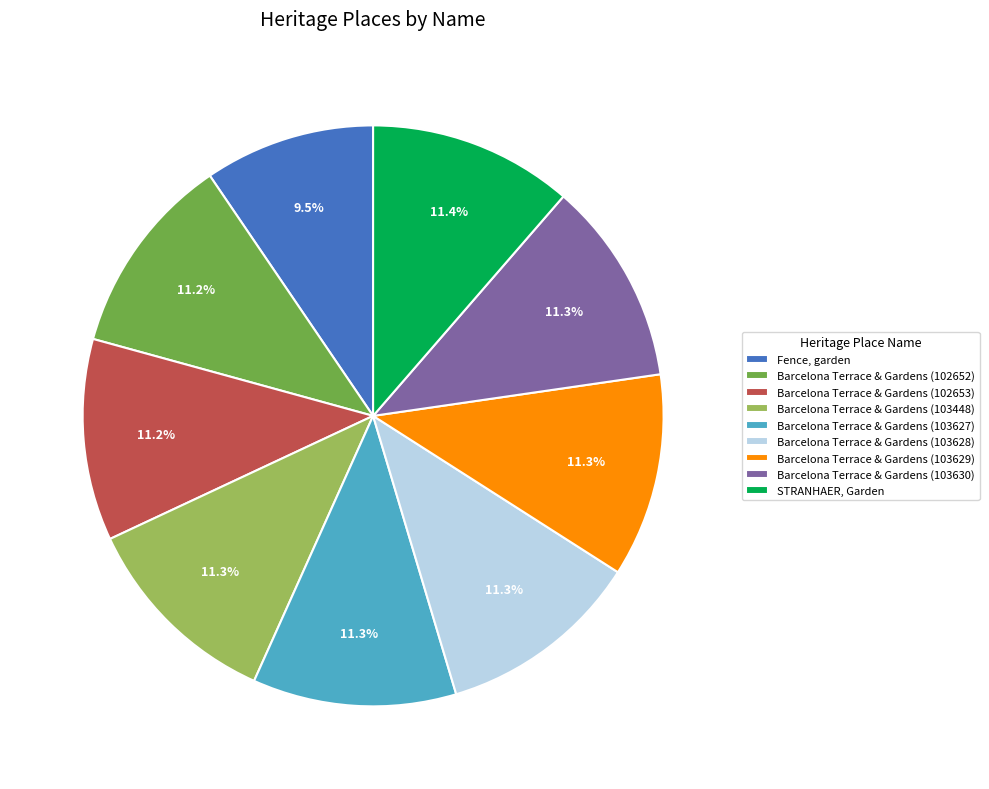

The Barcelona Terrace & Gardens (103628) slice represents 20% of the pie. True or false?

False